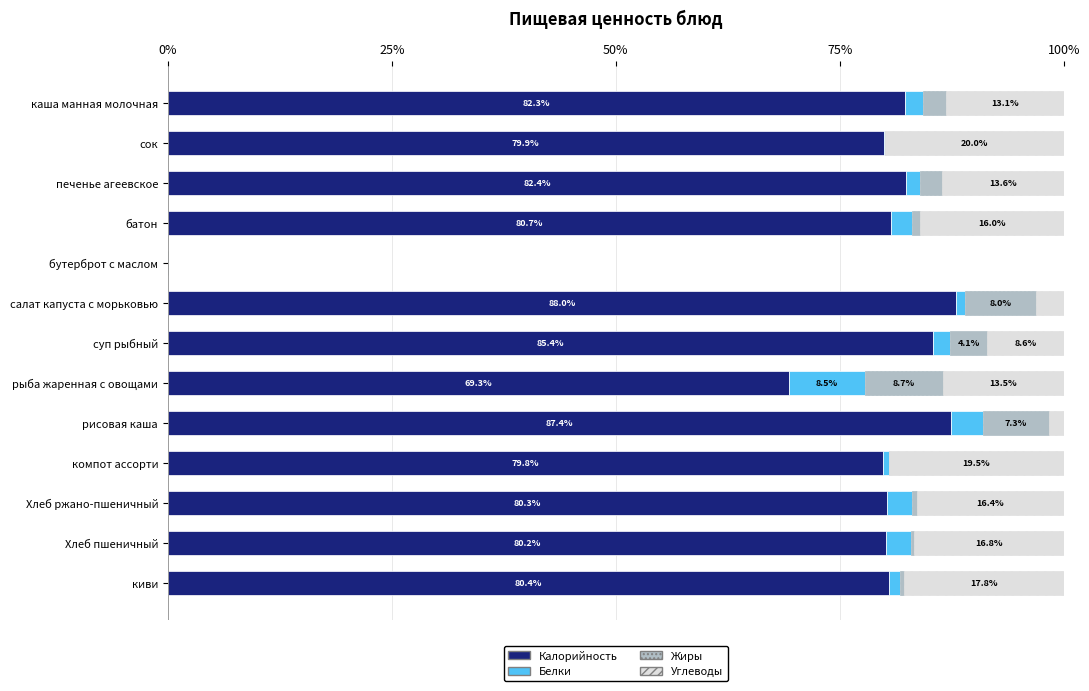

What is the sum of the Калорийность values at компот ассорти and батон?

160.5